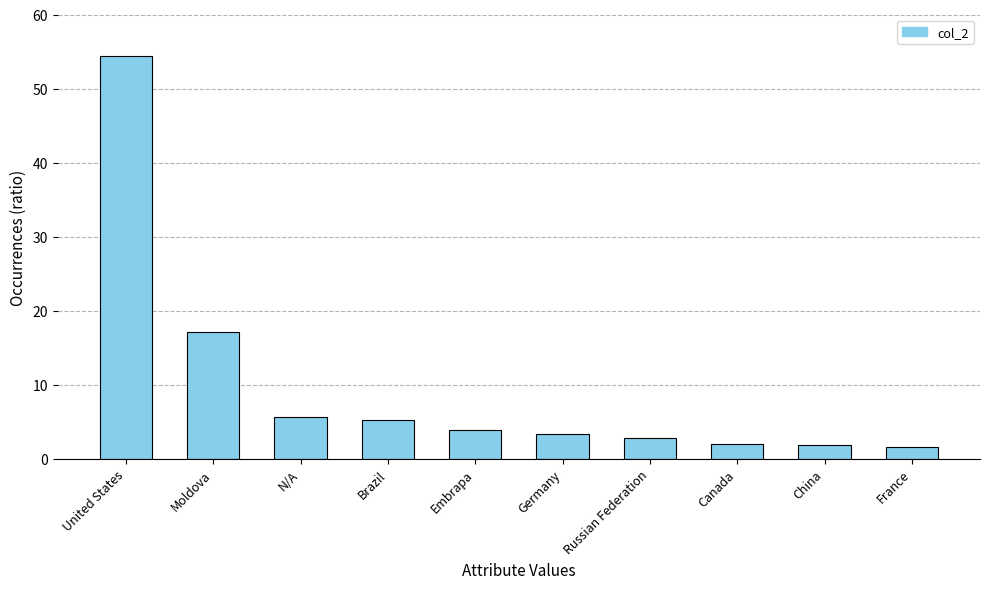

Read the value at Russian Federation.

2.8